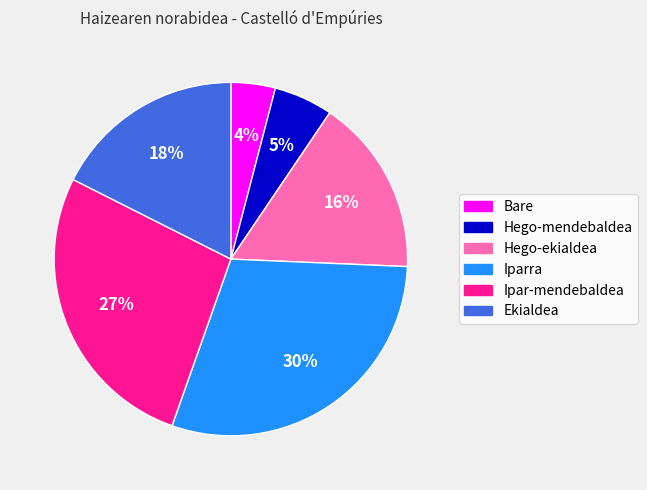

To the nearest percent, what is the average slice percentage?

17%